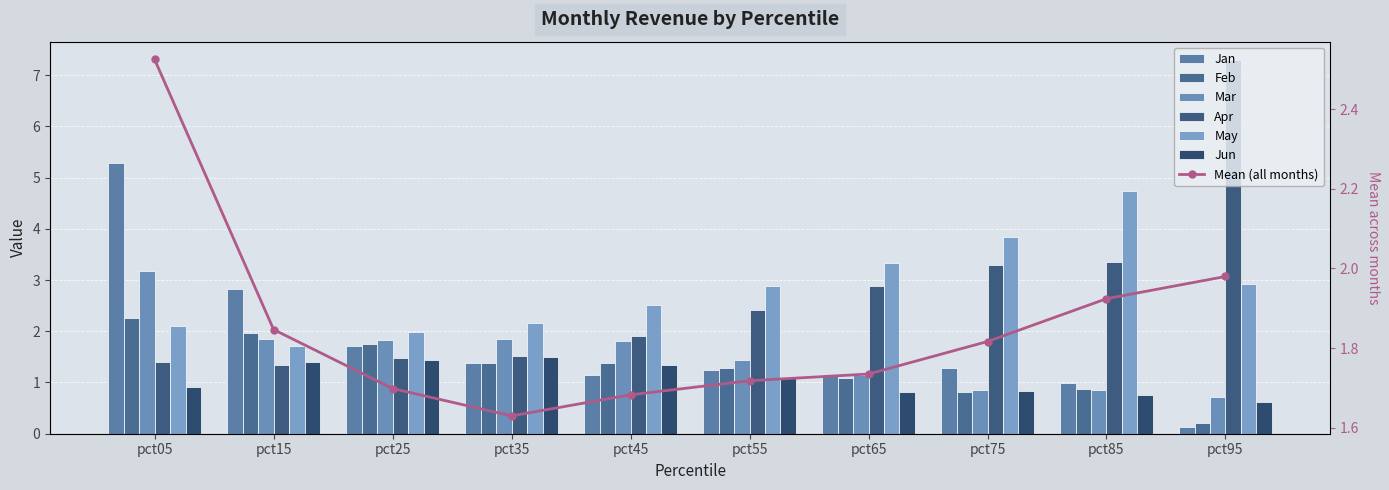

What is the greatest value displayed?

7.3